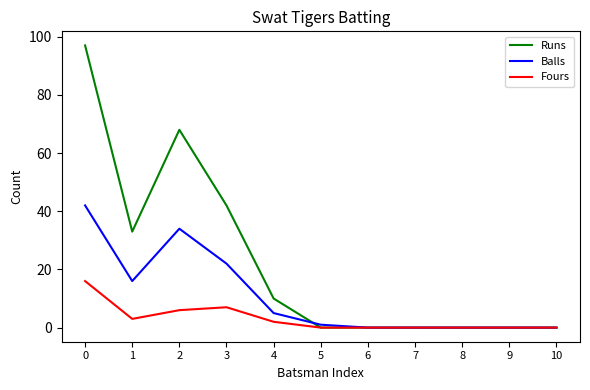

Reading left to right, list all the values displayed in this chart.

Runs: 97	33	68	42	10	0	0	0	0	0	0
Balls: 42	16	34	22	5	1	0	0	0	0	0
Fours: 16	3	6	7	2	0	0	0	0	0	0